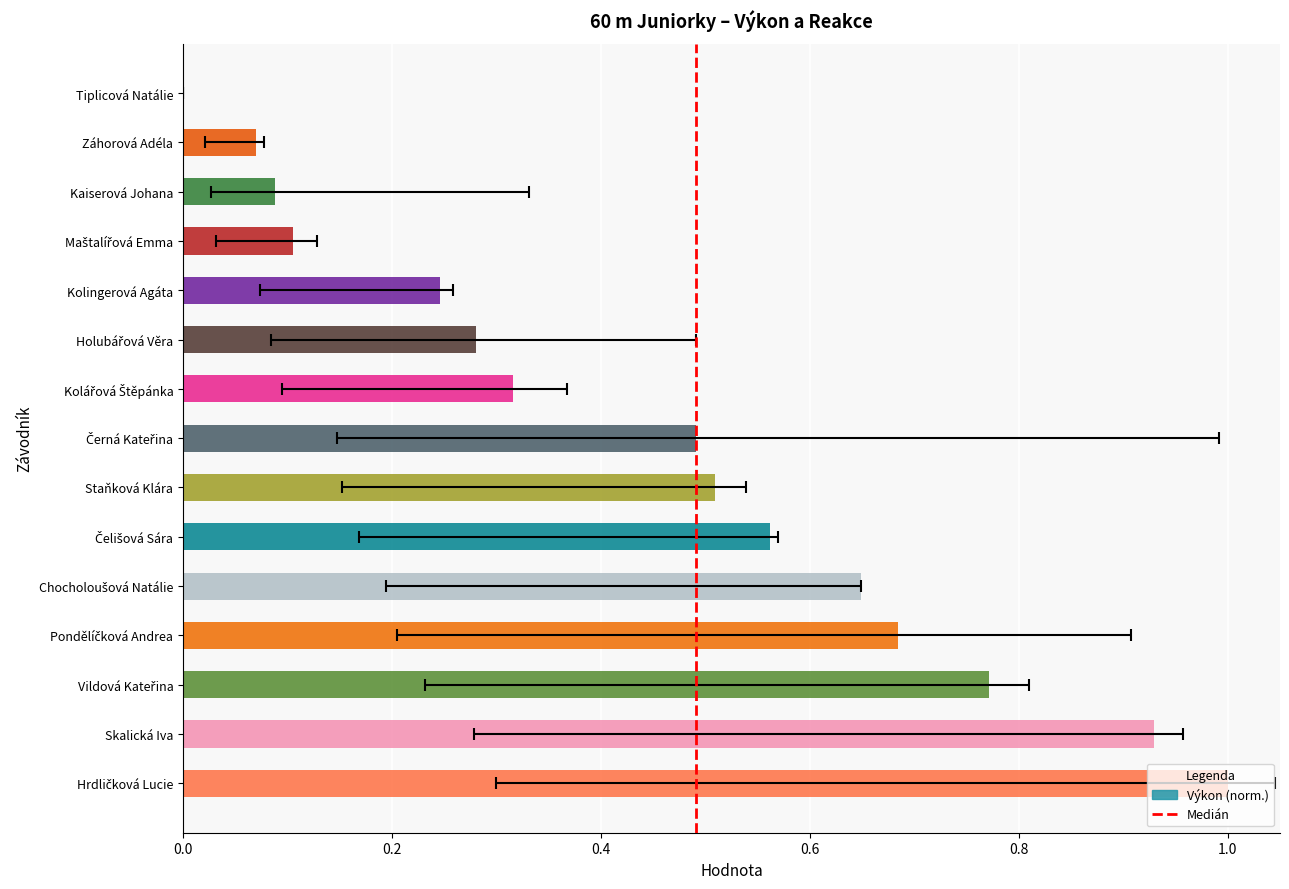

At which category does the chart reach its peak across all series?

Hrdličková Lucie